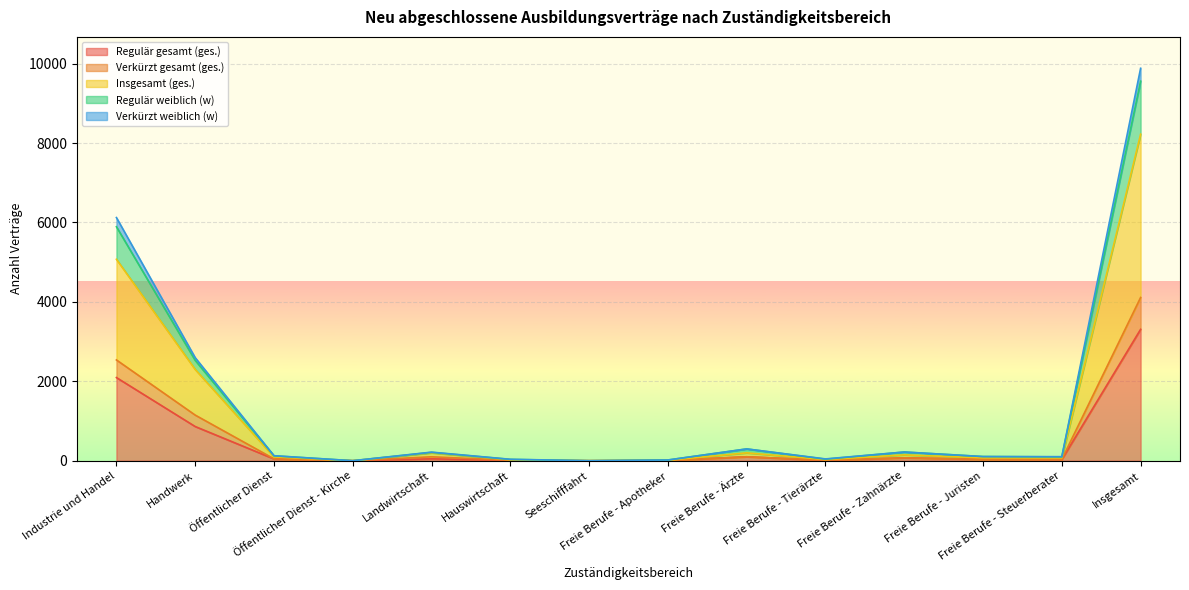

Which category has the highest value across all series?

Insgesamt